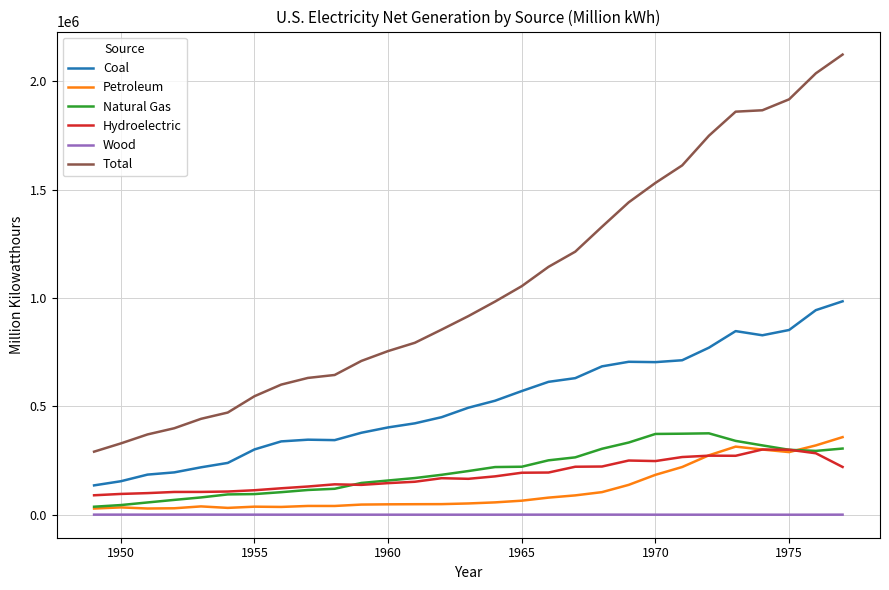

Which series has the widest spread of values?

Total